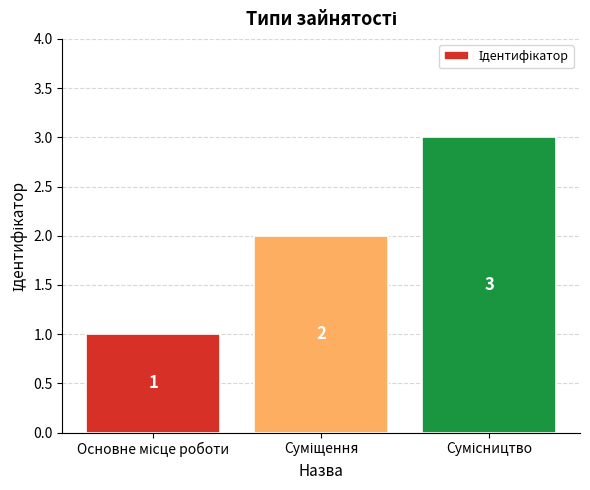

Does the chart contain any negative values?

No